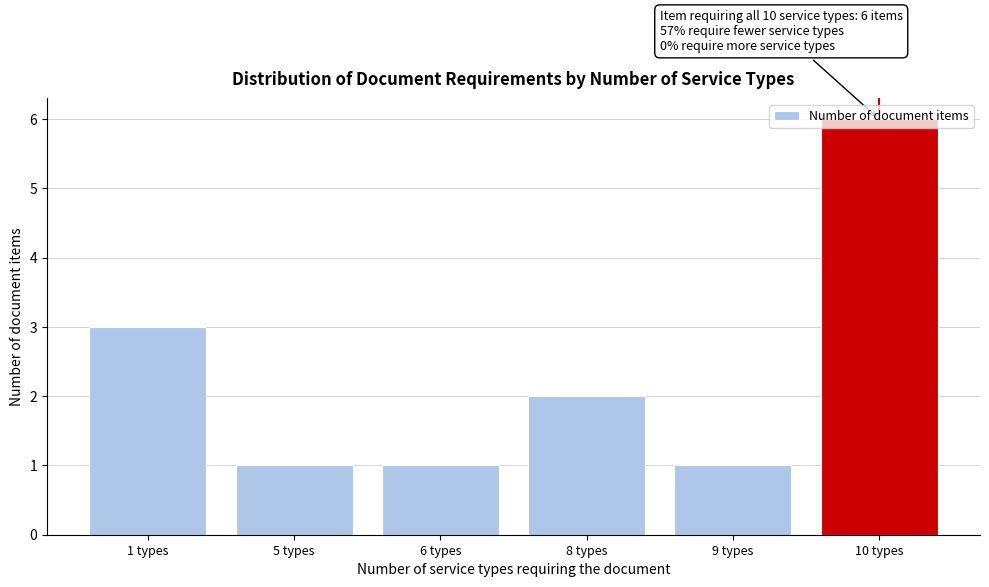

True or false: the data shows 1 at 9 types.

True